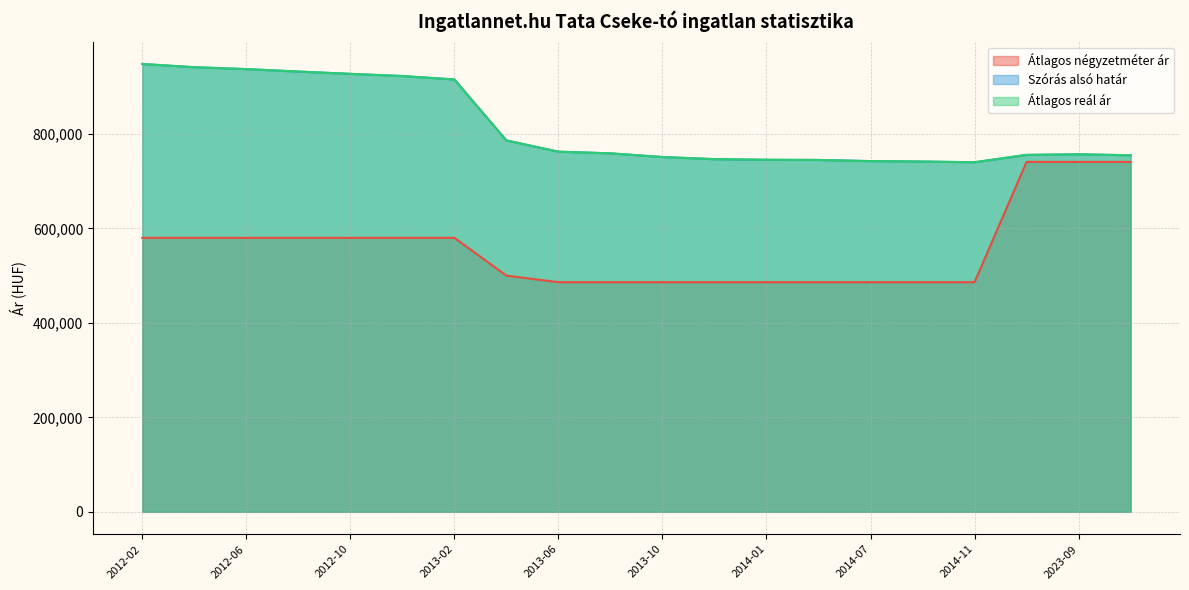

True or false: Szórás alsó határ and Átlagos négyzetméter ár intersect in this chart.

False